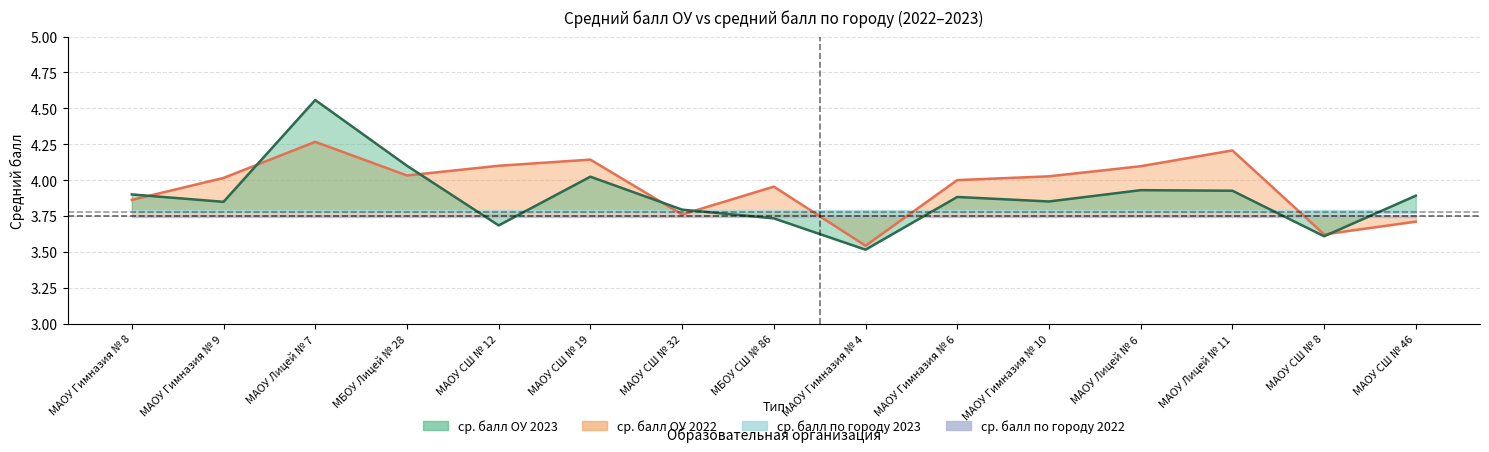

At which label is ср. балл ОУ 2022 closest to 3?

МАОУ Гимназия № 4